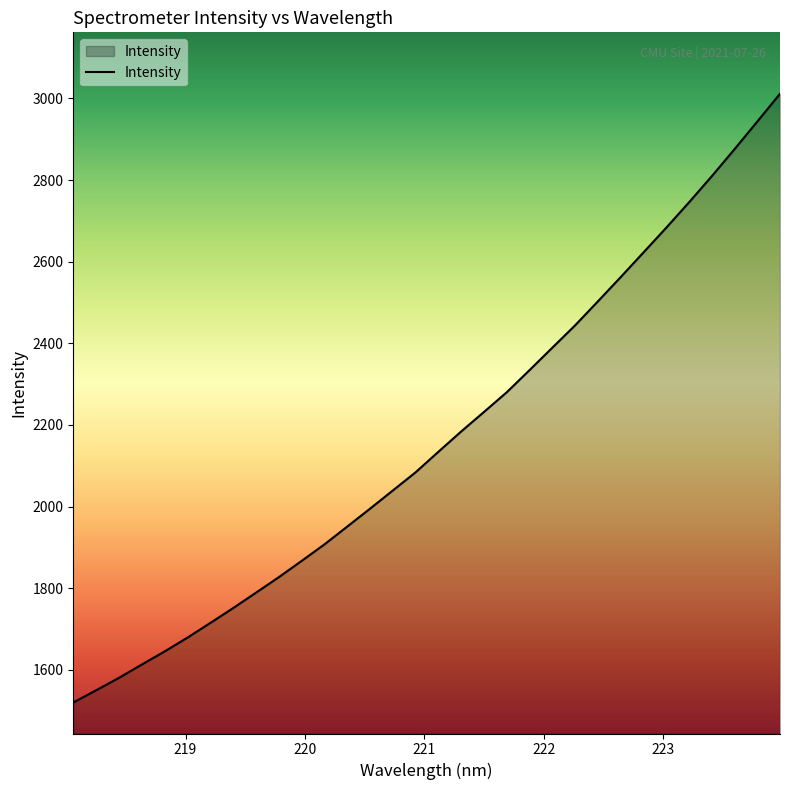

What is the maximum value shown in the chart?

3011.3